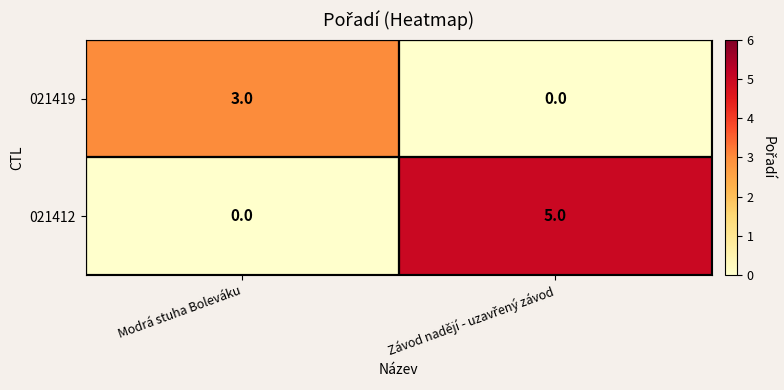

Rank the series by their maximum value, from lowest to highest.

021419, 021412